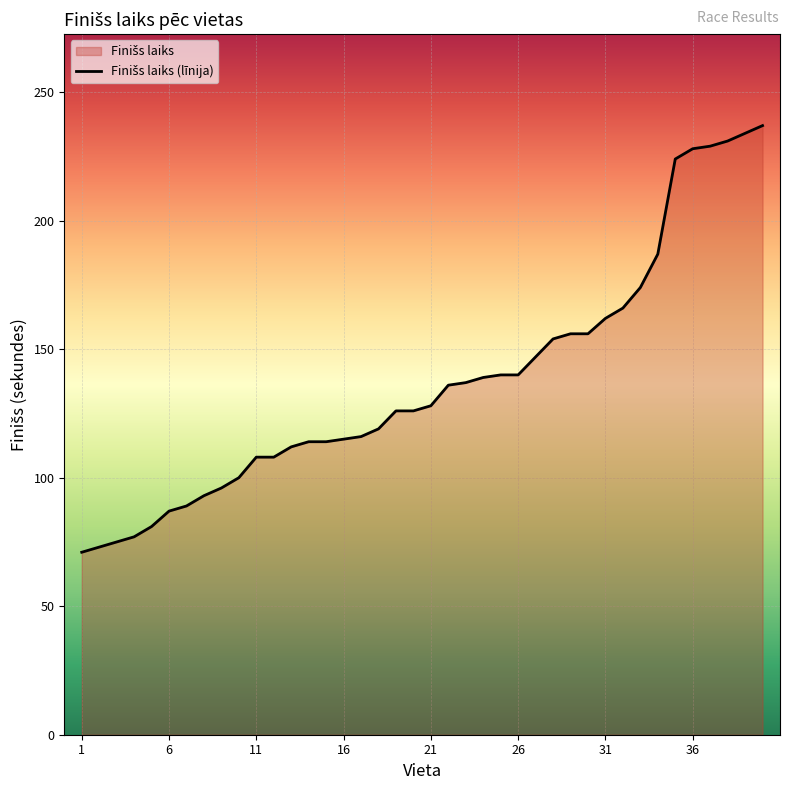

Is it true that the value at 1 is 95?

False